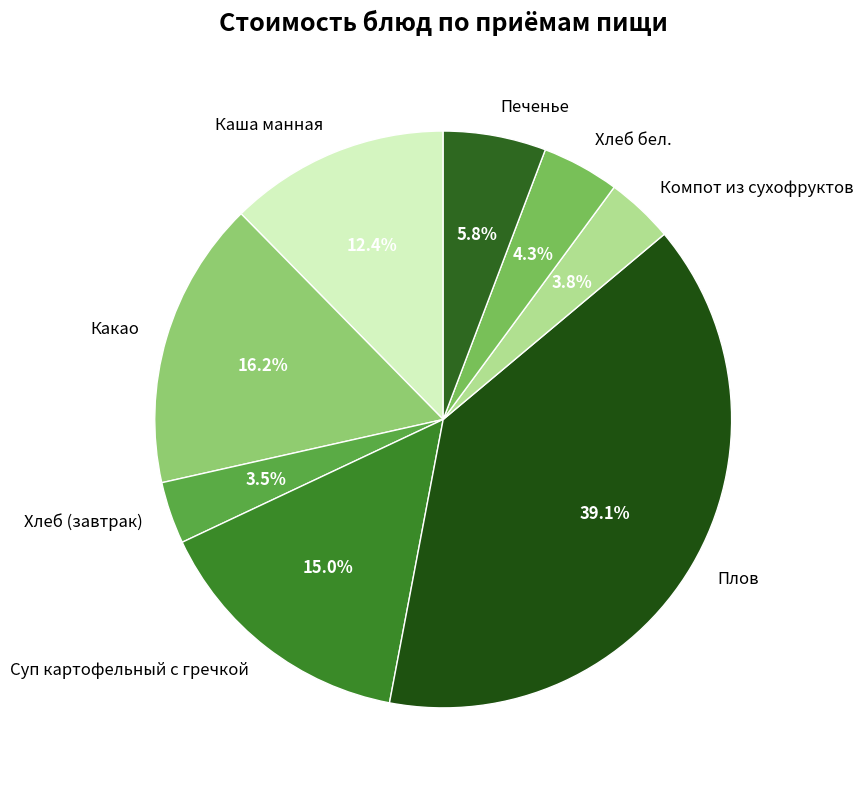

The Какао slice represents 7% of the pie. True or false?

False